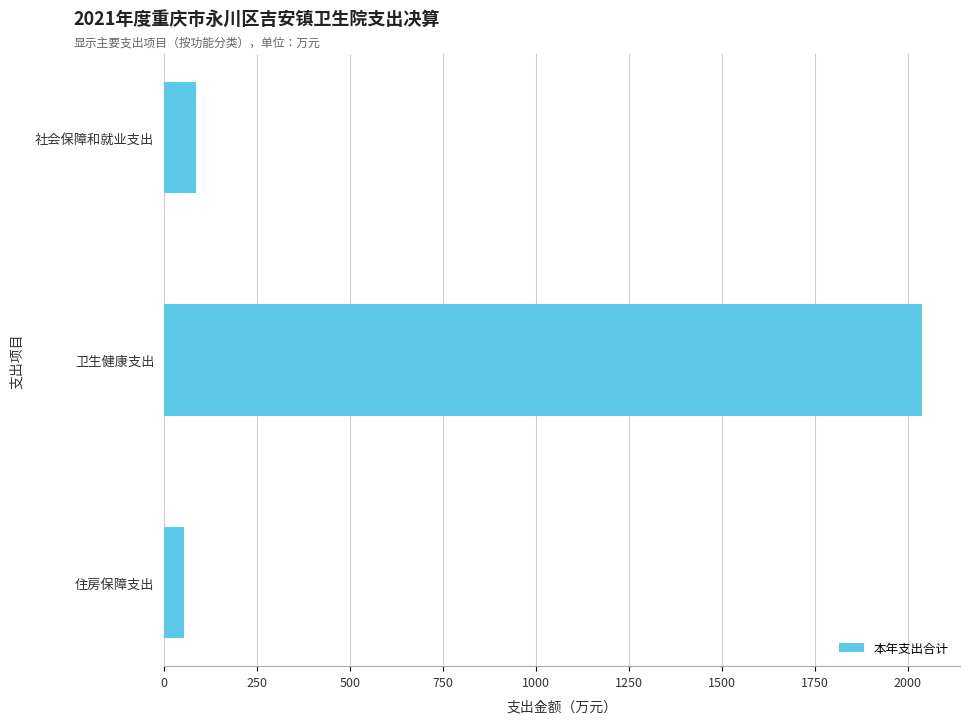

What is the smallest value displayed?

53.6